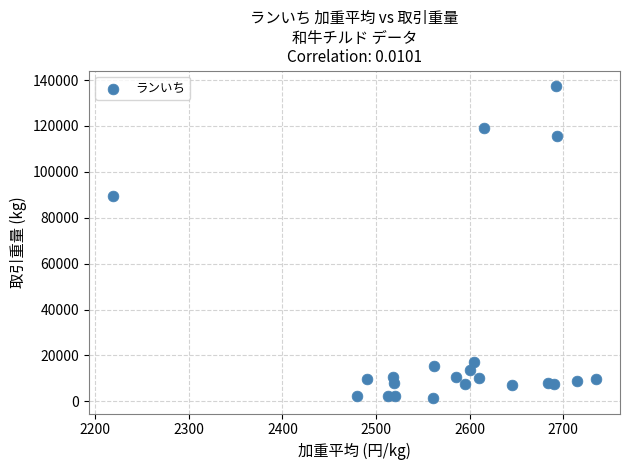

What is the range of X values (max minus min)?

516